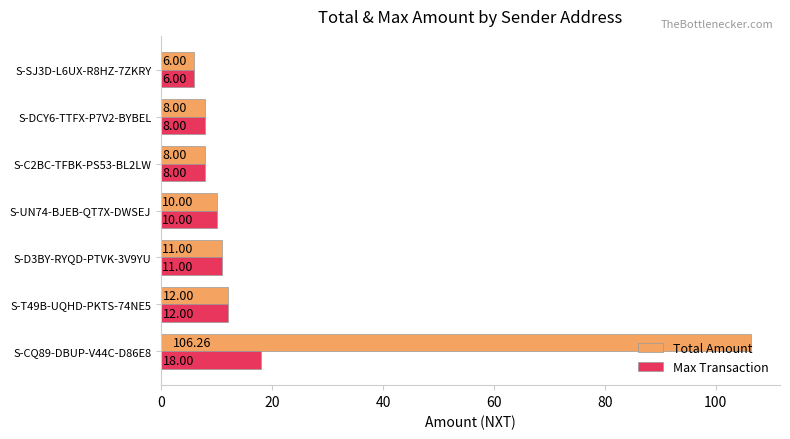

What is the difference between the second highest and second lowest values in the Max Transaction series?

4.0